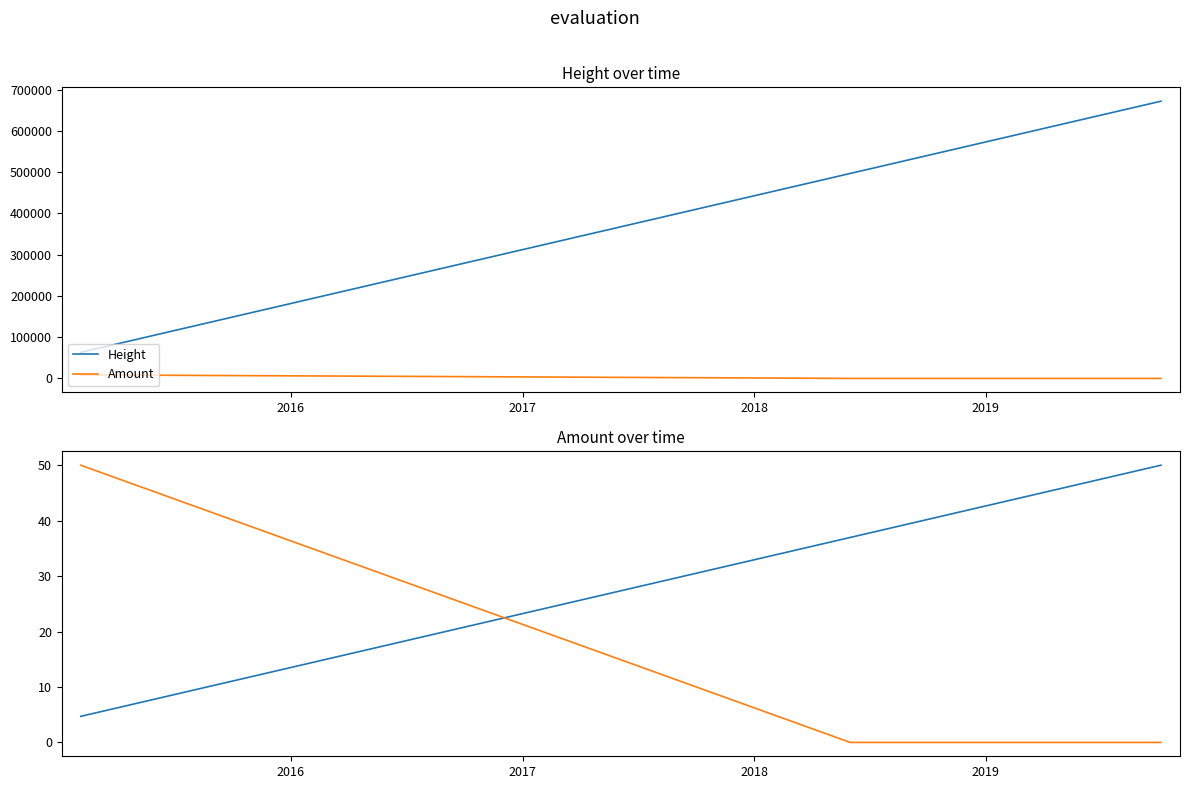

What is the sum of all Amount values?

50.0